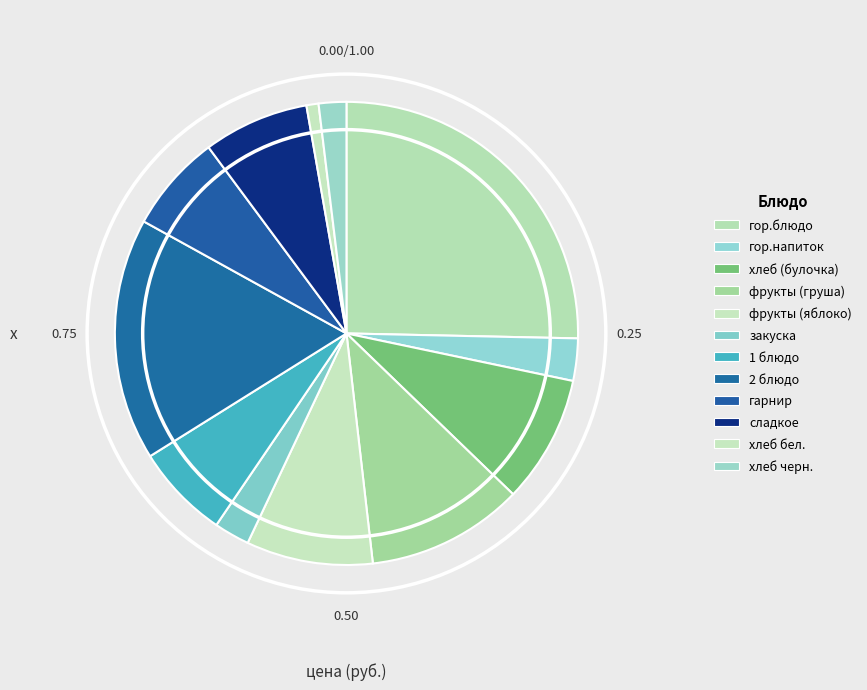

Count the number of slices in the pie.

12